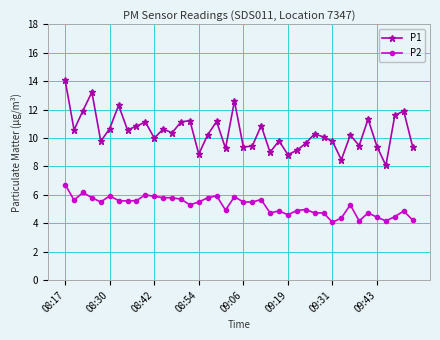

What is the minimum value shown in the chart?

4.1